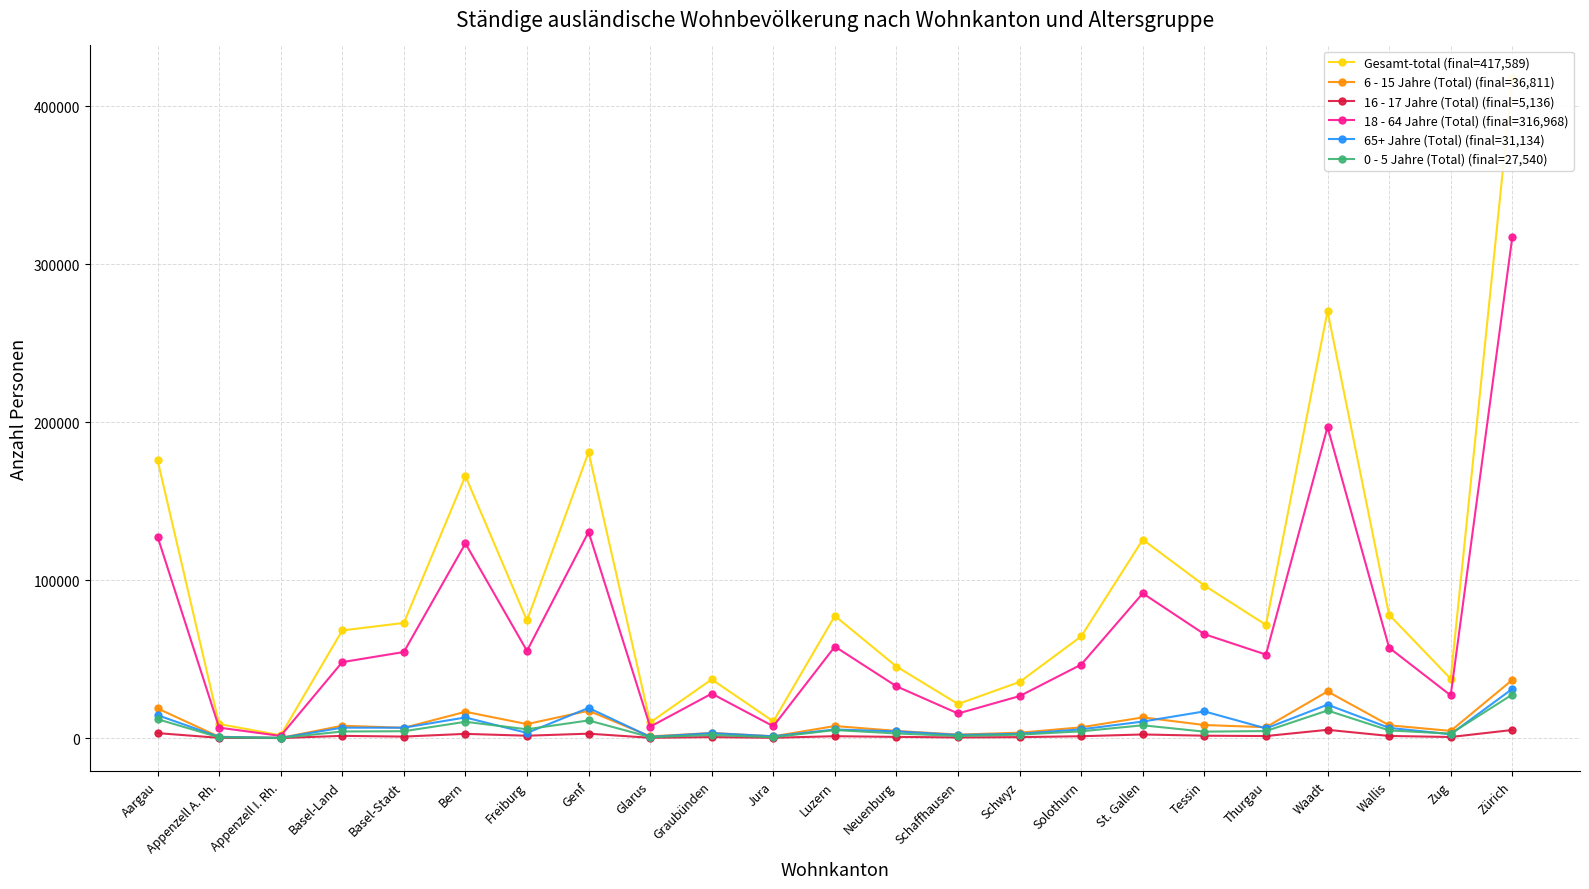

True or false: Gesamt-total (final=417,589) and 0 - 5 Jahre (Total) (final=27,540) cross at least once.

False